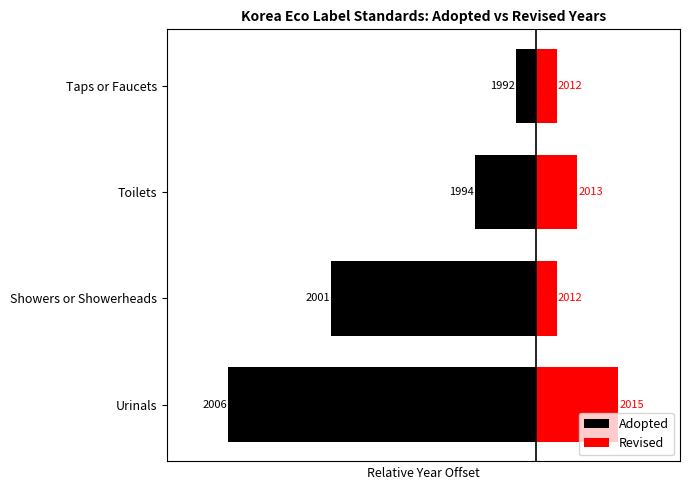

Does the chart contain any negative values?

Yes